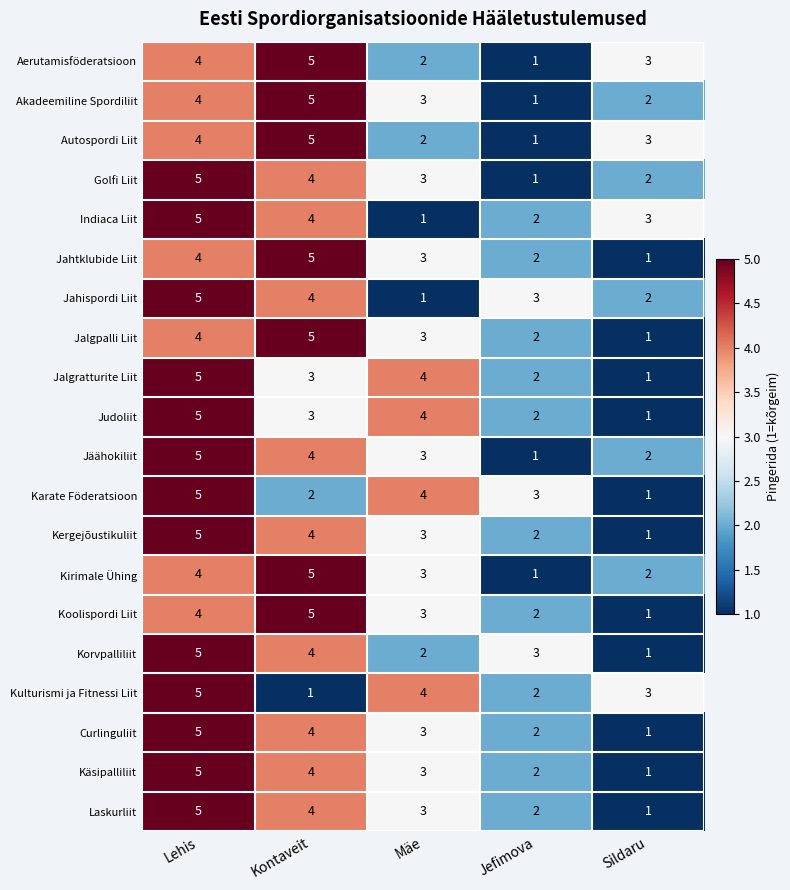

What is the maximum value shown in the chart?

5